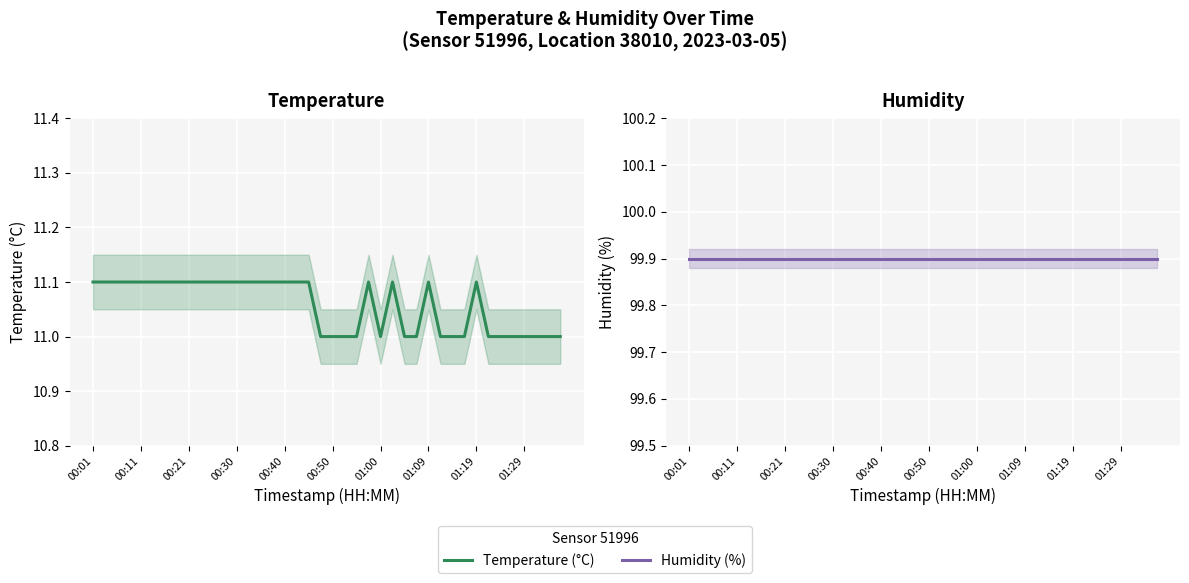

Rank the series by their maximum value, from lowest to highest.

Temperature (°C), Humidity (%)